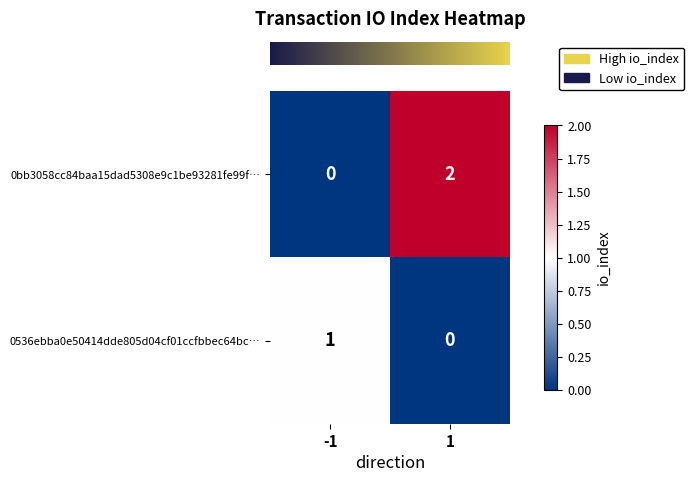

Reading left to right, list all the values displayed in this chart.

0bb3058cc84baa15dad5308e9c1be93281fe99f…: 0	2
0536ebba0e50414dde805d04cf01ccfbbec64bc…: 1	0